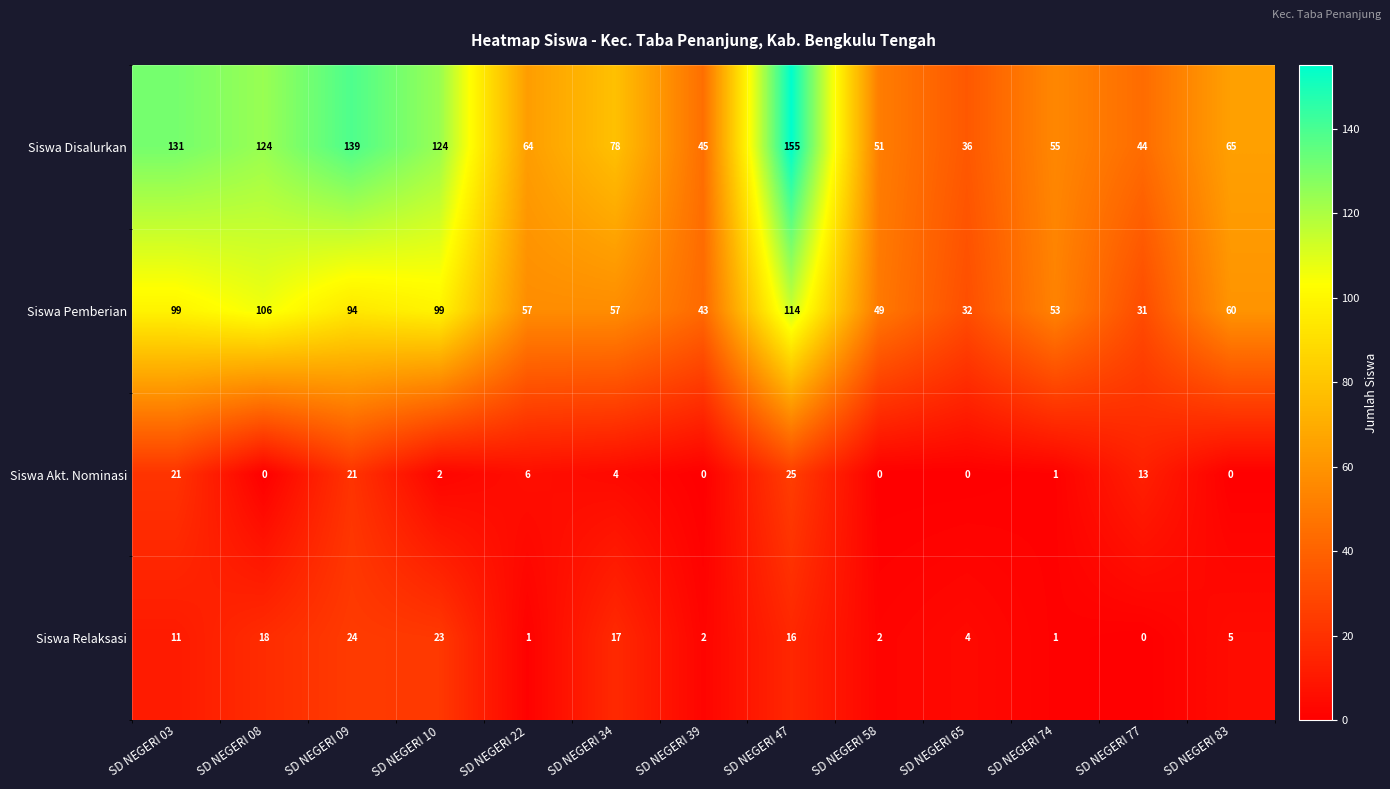

Which series has the widest spread of values?

Siswa Disalurkan